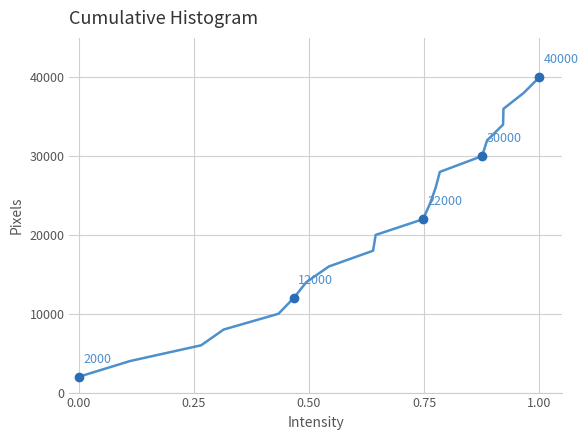

What is the average value?

21000